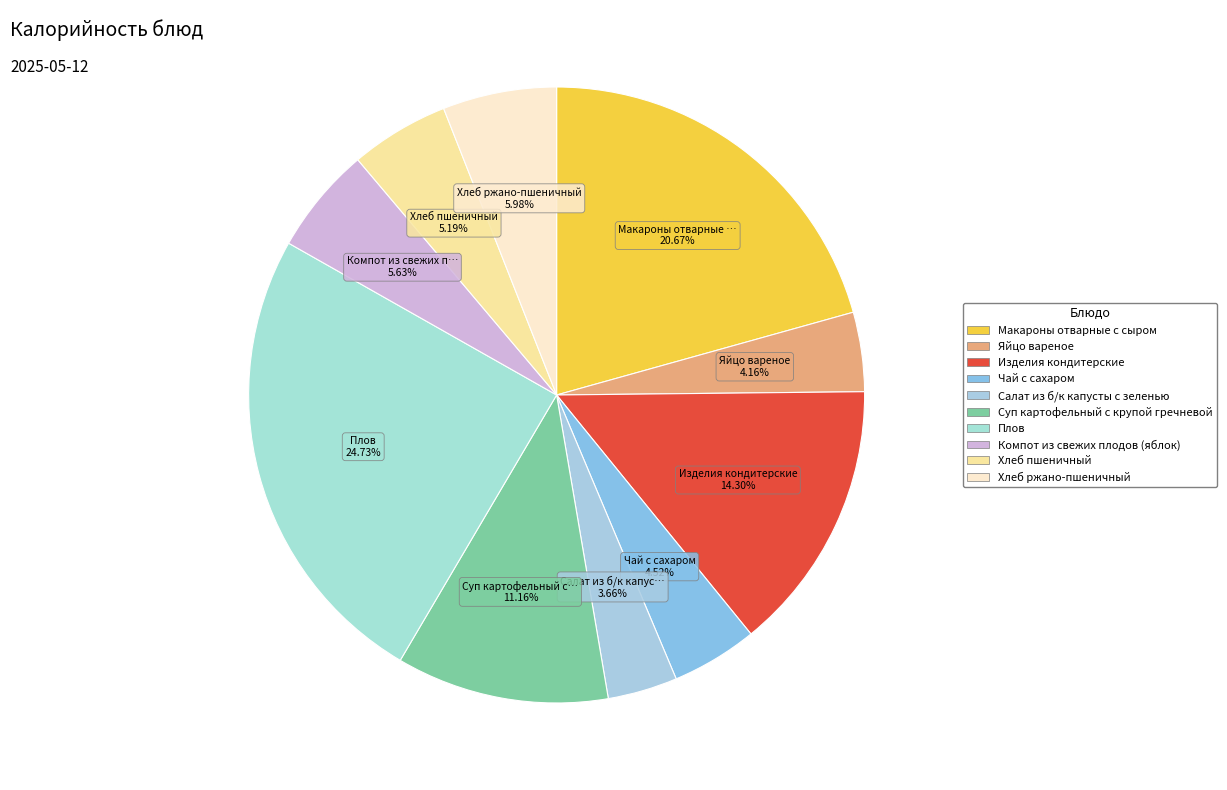

What is the largest slice in the pie chart?

Плов